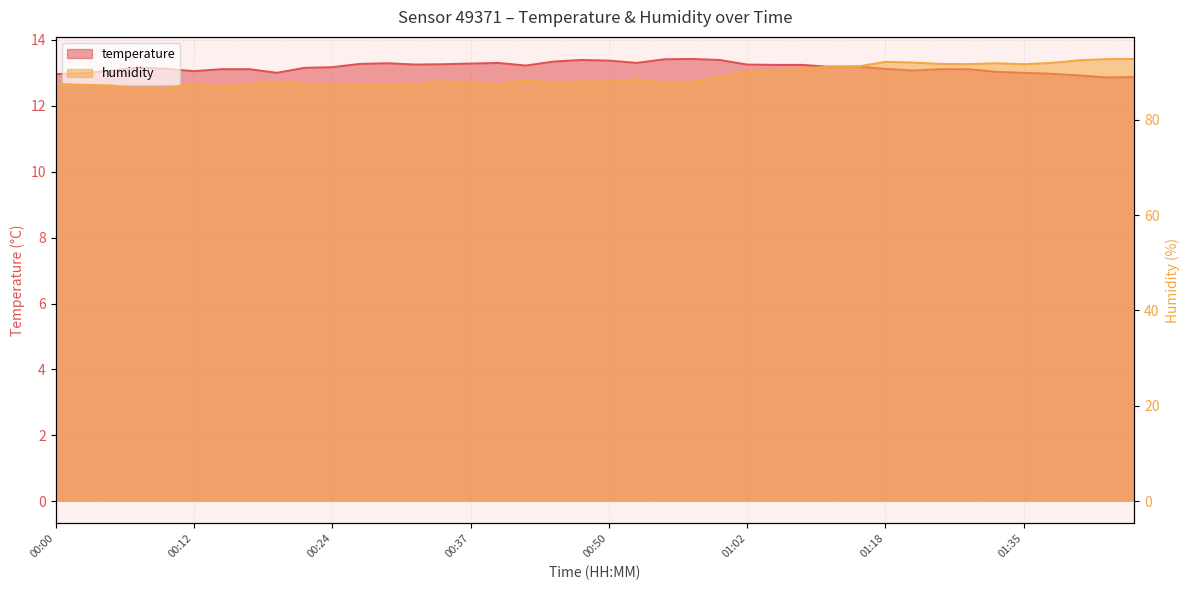

Is the value of humidity at 01:43 greater than the value of temperature at 00:32?

Yes